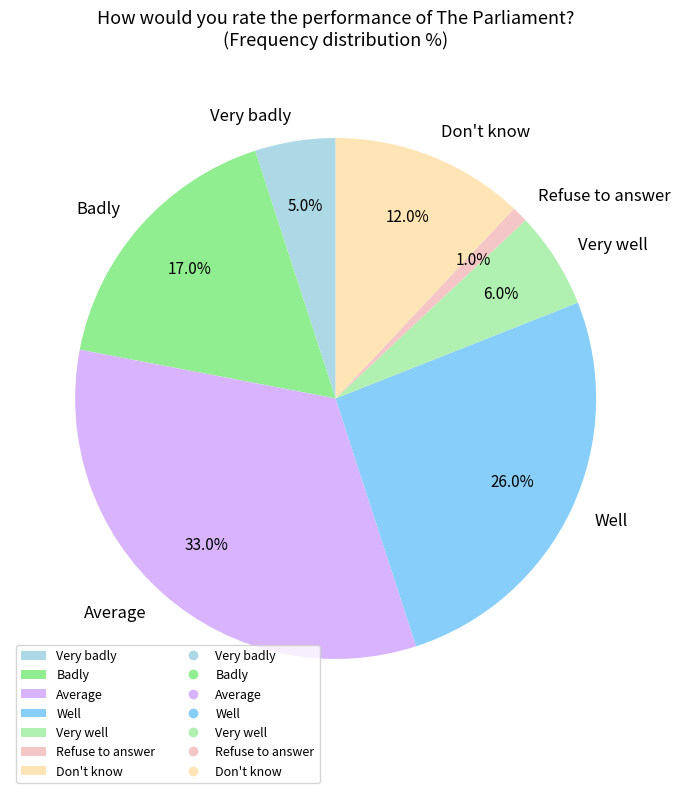

Which slice is the smallest?

Refuse to answer